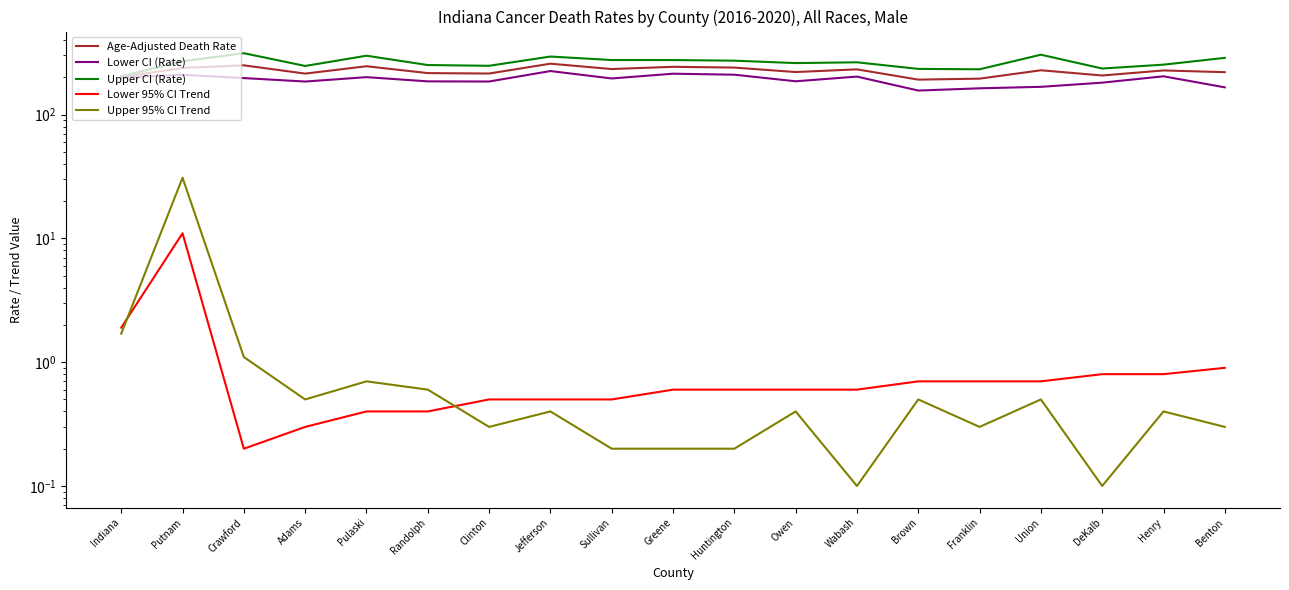

What is the highest value of the Upper 95% CI Trend series?

30.9